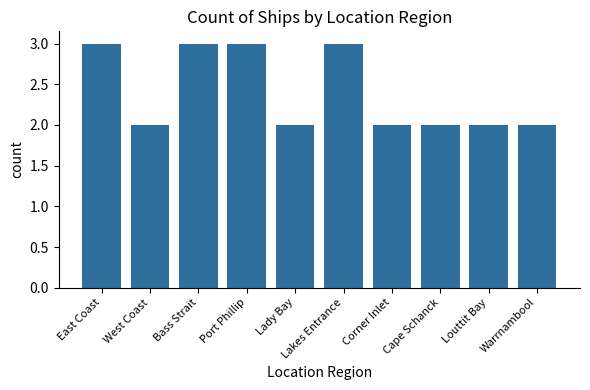

Read the value at Bass Strait.

3